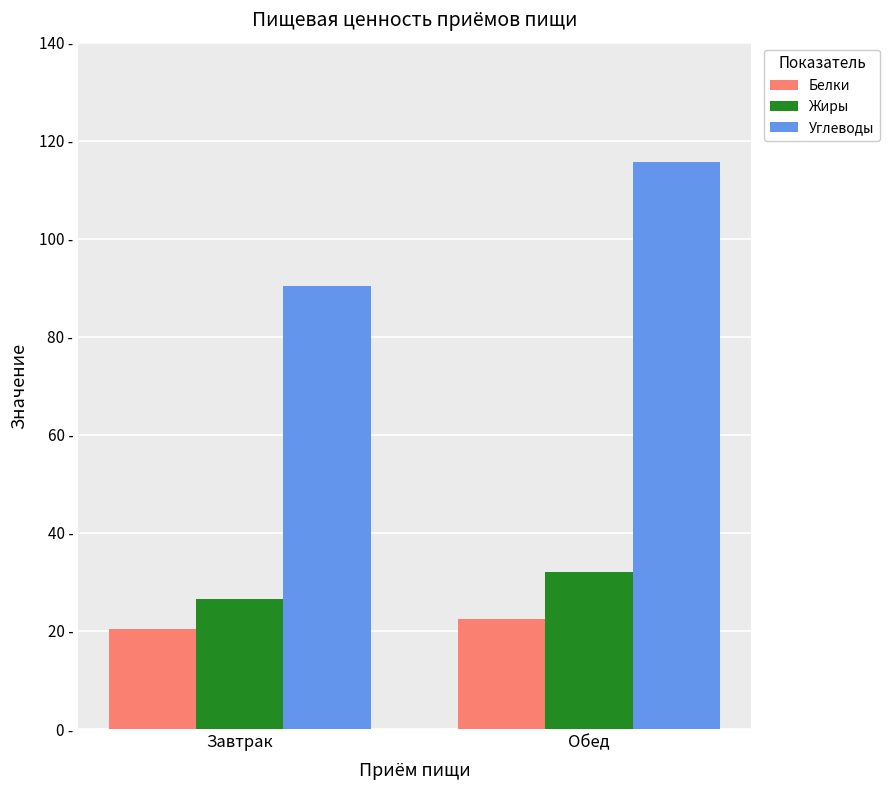

List the labels in order of Белки value, smallest first.

Завтрак, Обед